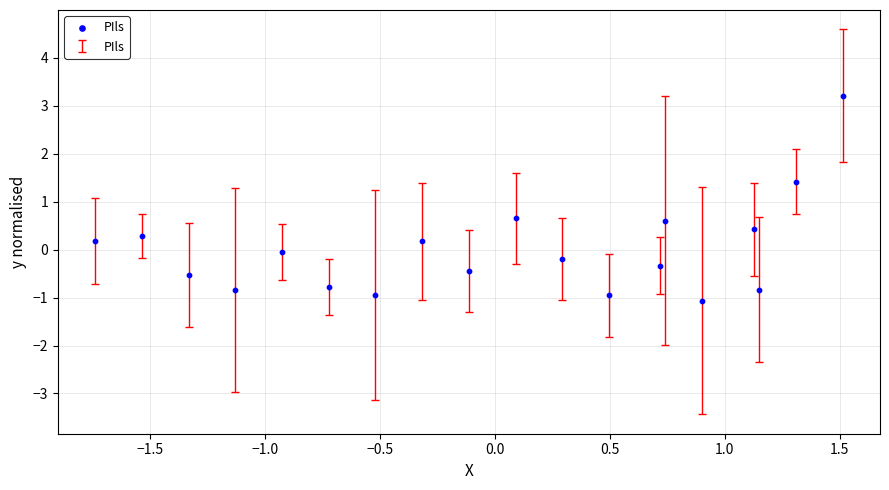

What is the range of Y values (max minus min)?

4.3